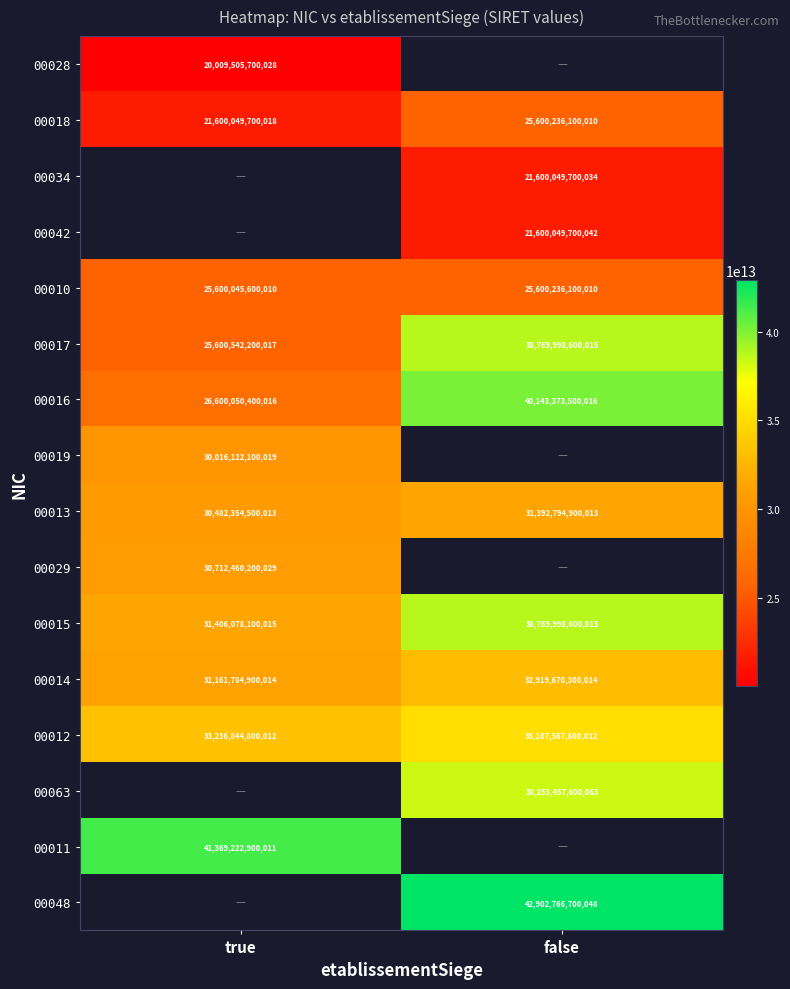

The 00014 series shows 32919670300014 at false. True or false?

True